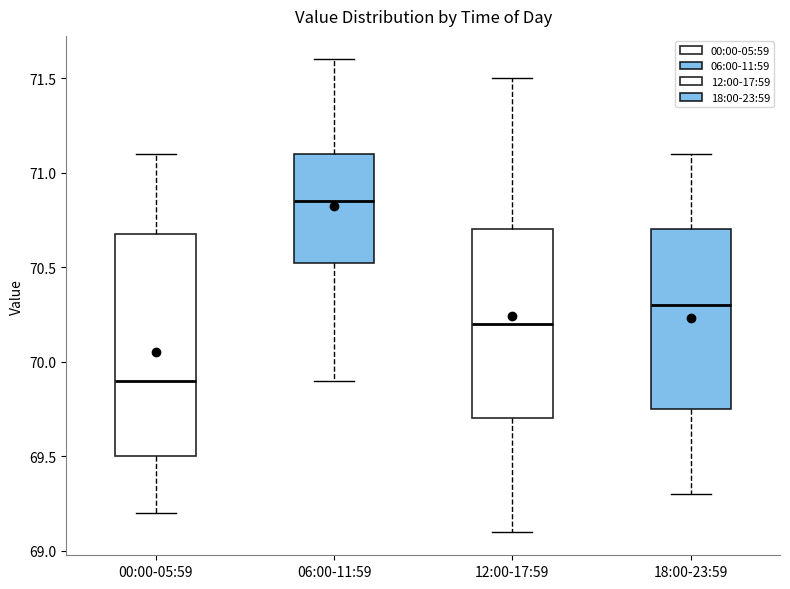

Comparing the boxes themselves (not the whiskers), which one is the tallest?

00:00-05:59